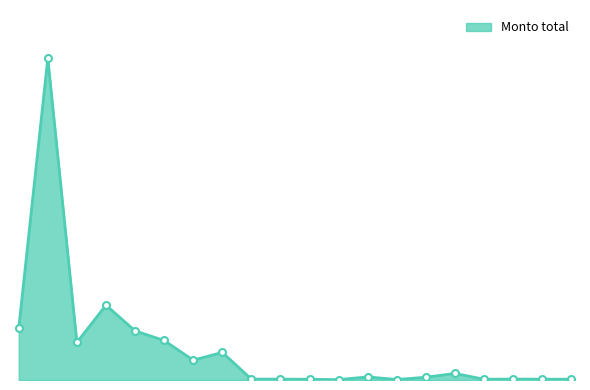

Does the chart have visible grid lines?

No